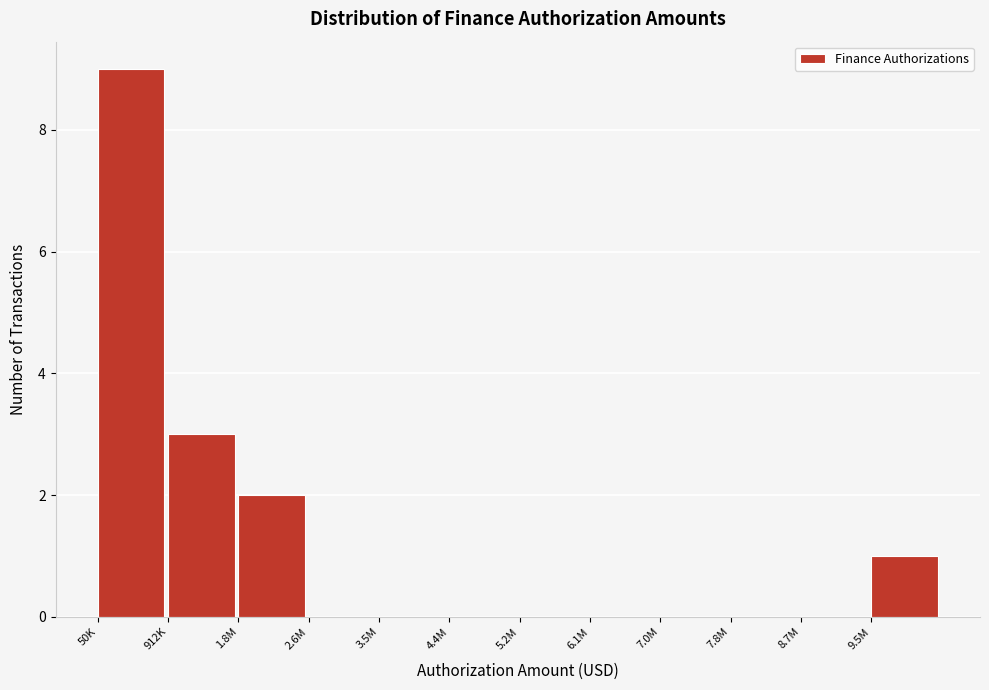

Reading left to right, what are all the values shown in this chart?

50K=9	912K=3	1.8M=2	2.6M=0	3.5M=0	4.4M=0	5.2M=0	6.1M=0	7.0M=0	7.8M=0	8.7M=0	9.5M=1